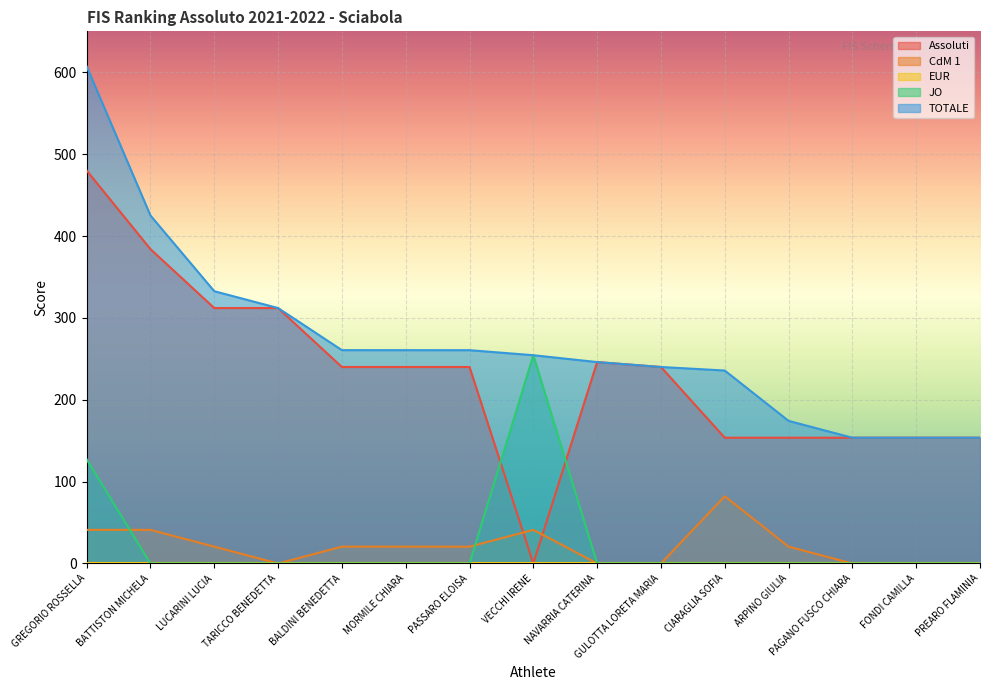

At which label is CdM 1 closest to 41?

VECCHI IRENE